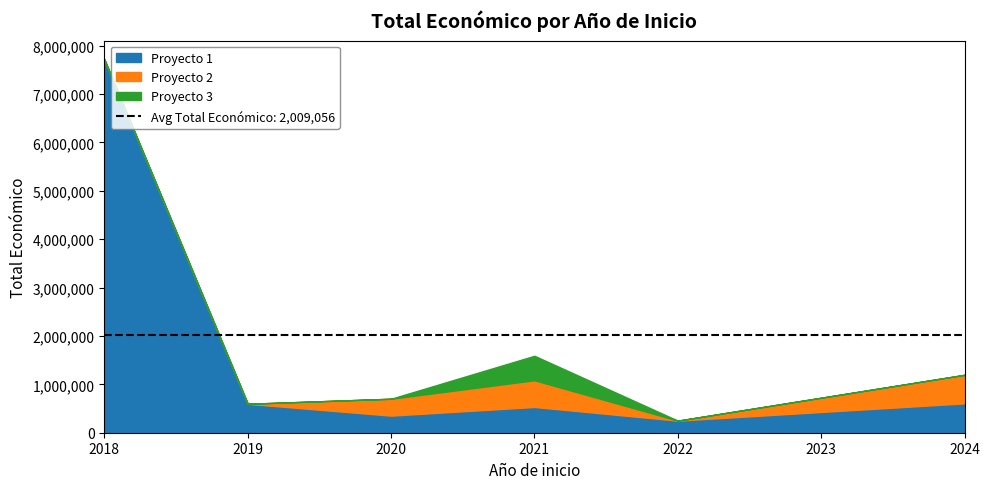

At which category is the sum across all series the highest?

2018